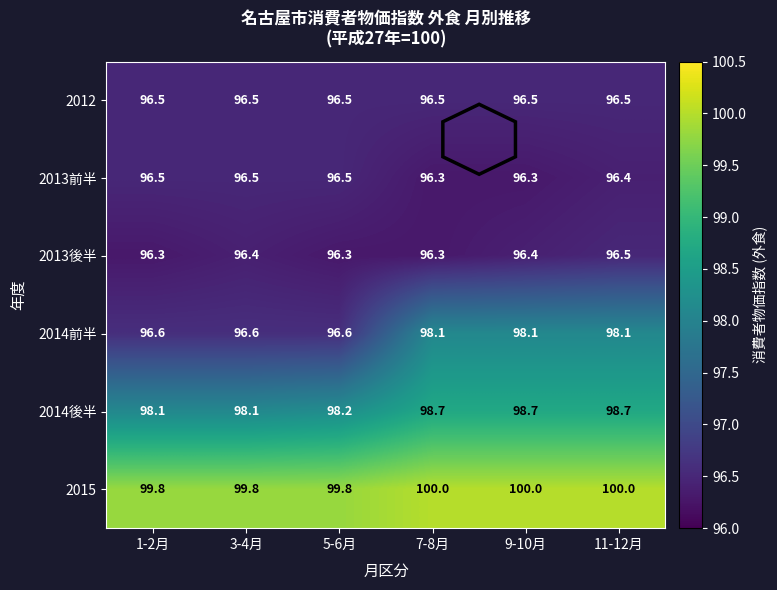

True or false: 2012 has a value of 96.5 at 7-8月.

True